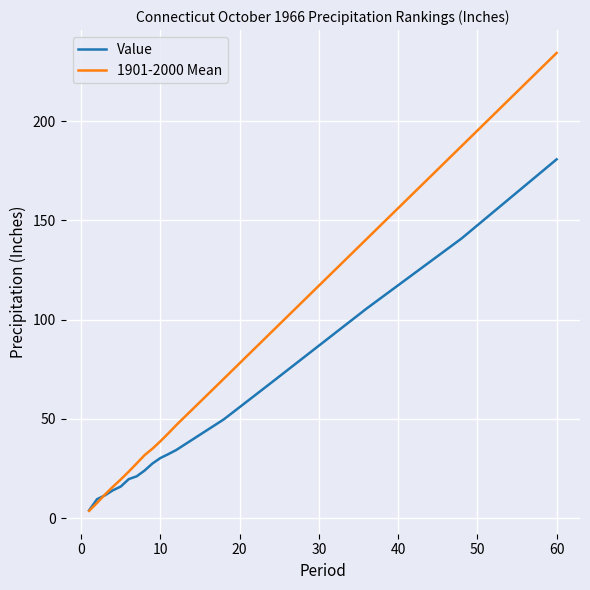

Which series has the largest total across all categories?

1901-2000 Mean